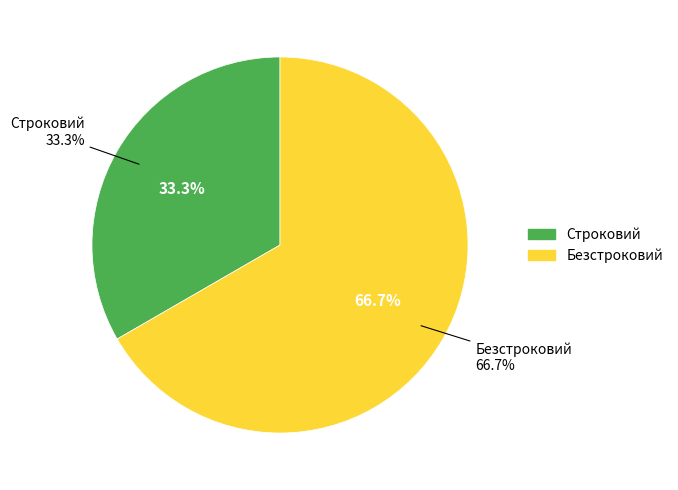

To the nearest percent, what is the difference between the largest and smallest slice percentages?

33%